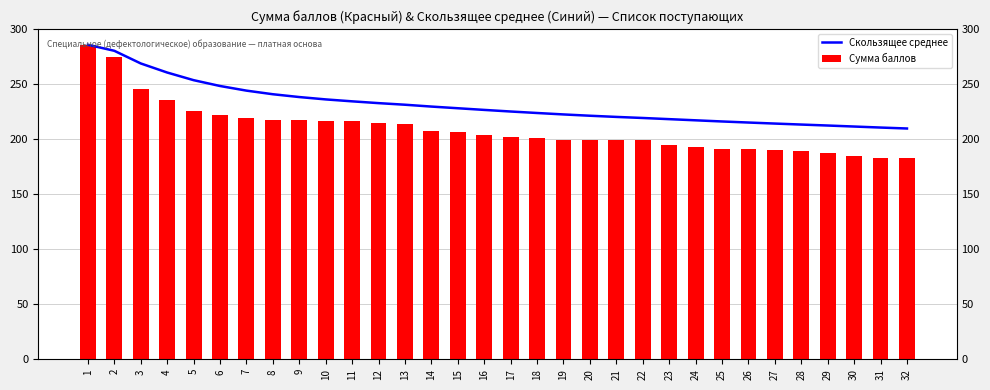

The Скользящее среднее series shows 96.1 at 28. True or false?

False